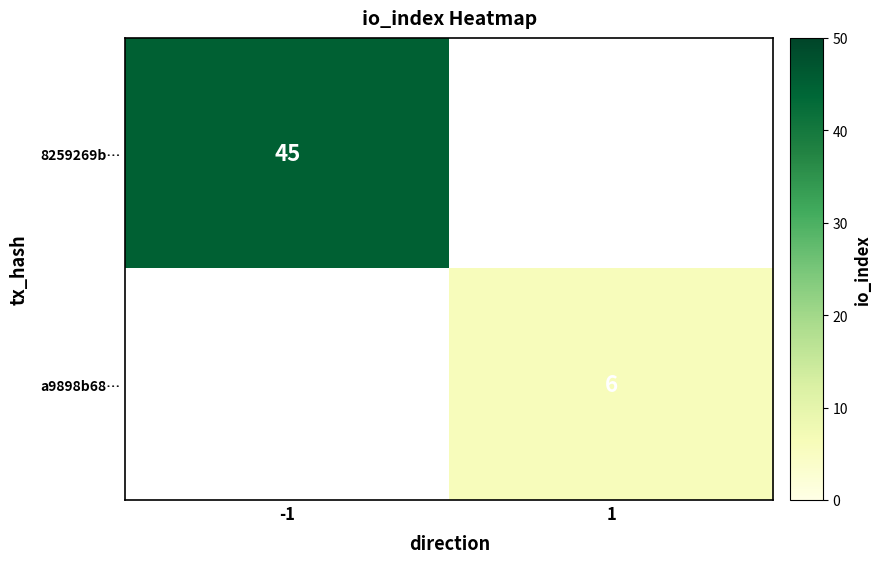

How many data points does each series have?

2